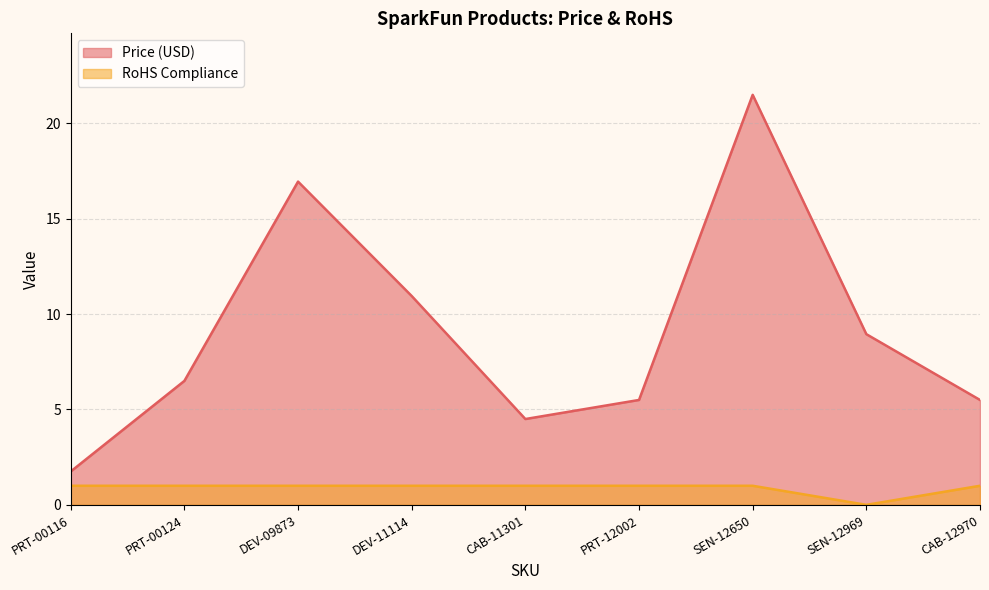

At which label does Price (USD) first exceed 6?

PRT-00124